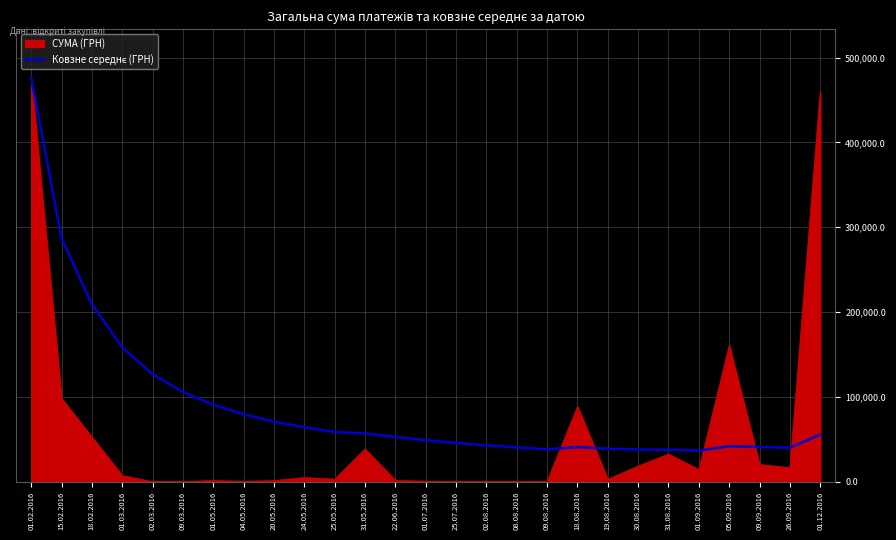

Which category has the highest value across all series?

01.02.2016